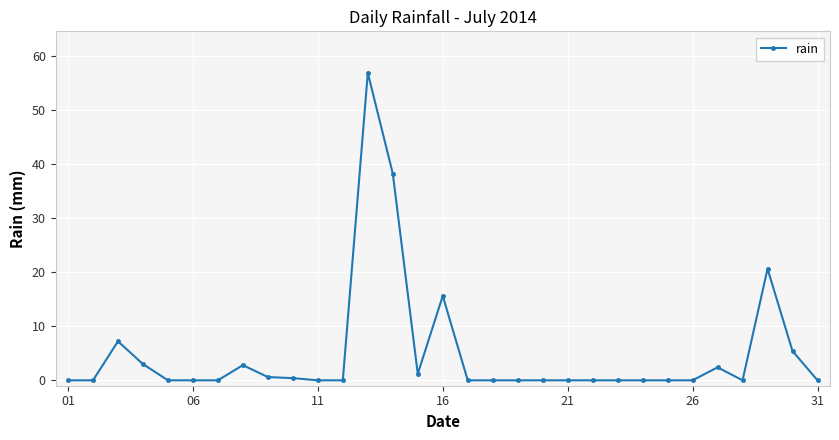

What is the average value?

5.0